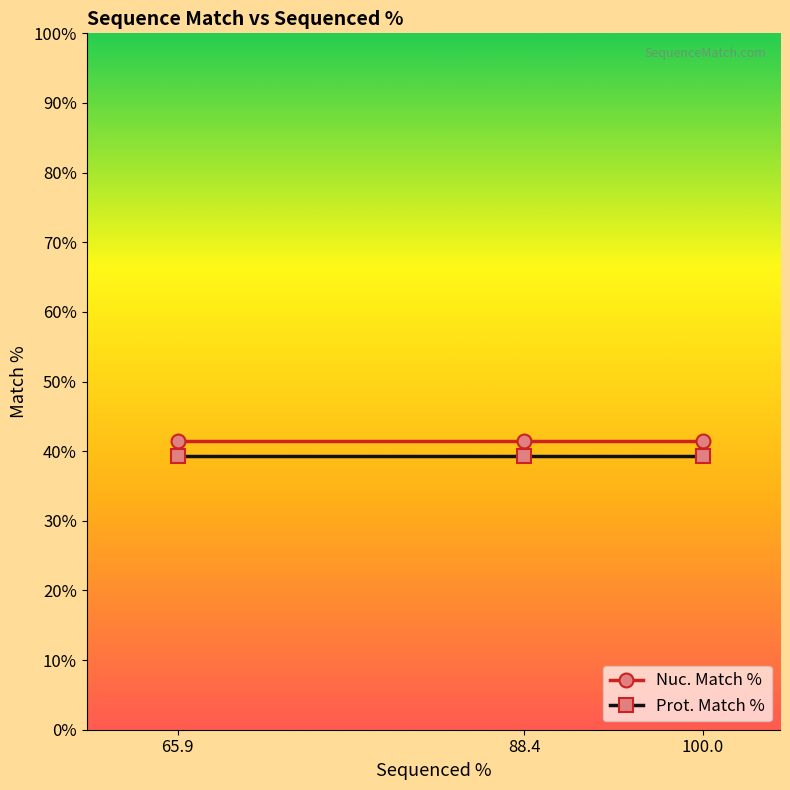

Reading right to left, list all the values displayed in this chart.

Nuc. Match %: 41.4	41.4	41.4
Prot. Match %: 39.3	39.3	39.3